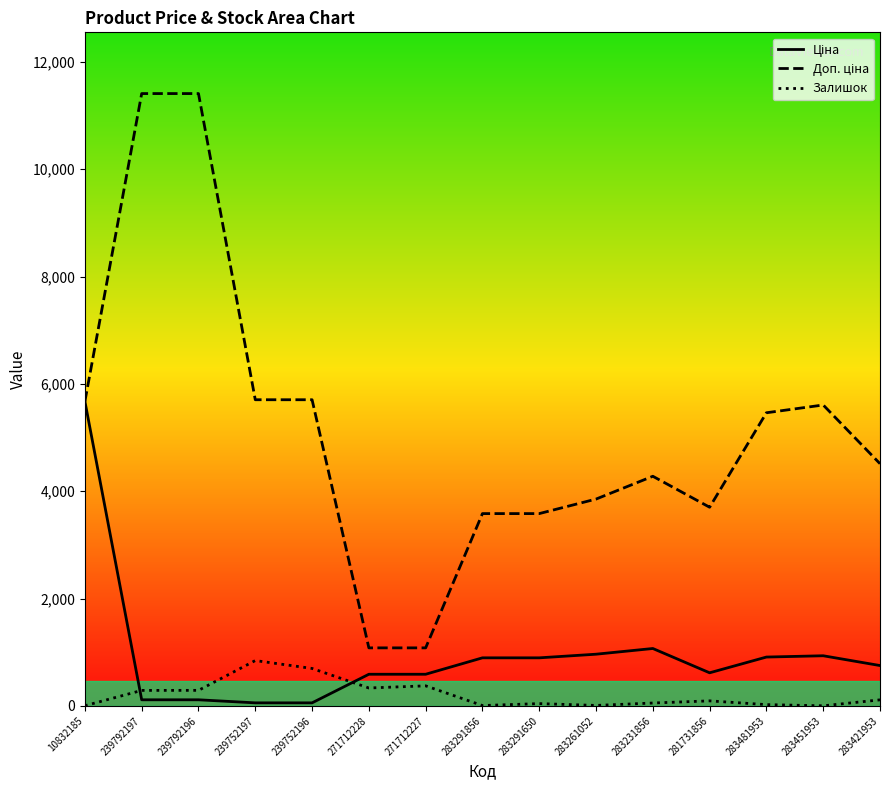

Is this an area chart (filled region under the line)?

No